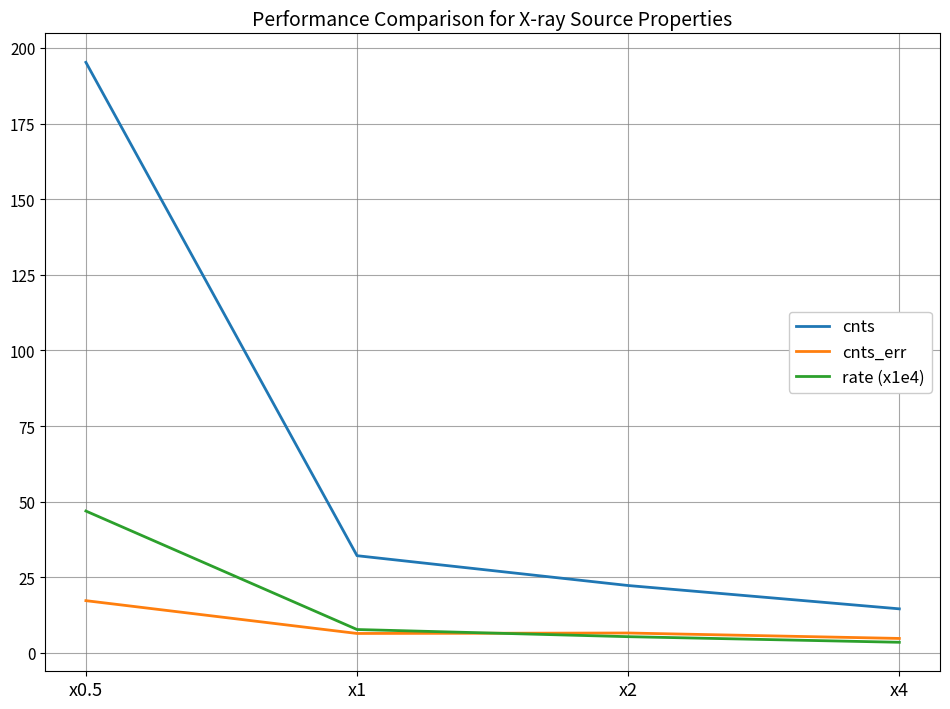

Read the cnts value at x0.5.

195.3